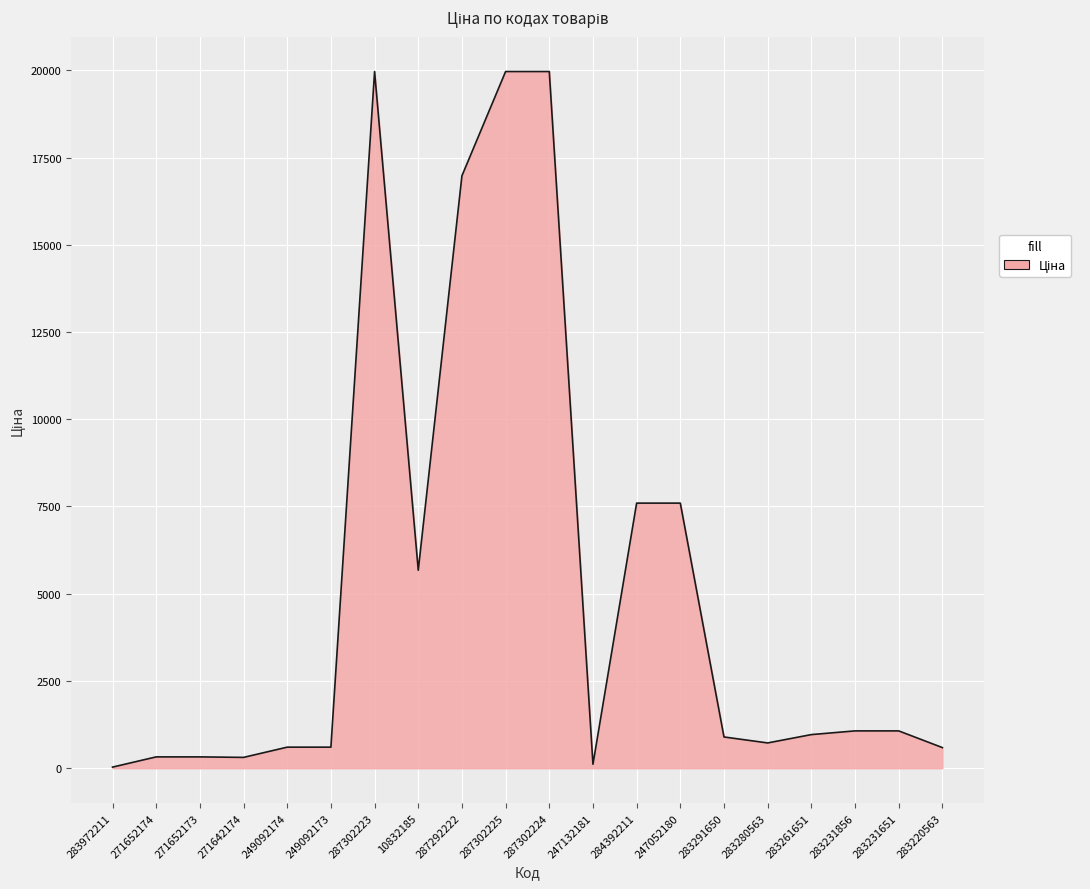

What is the maximum value shown in the chart?

19964.2